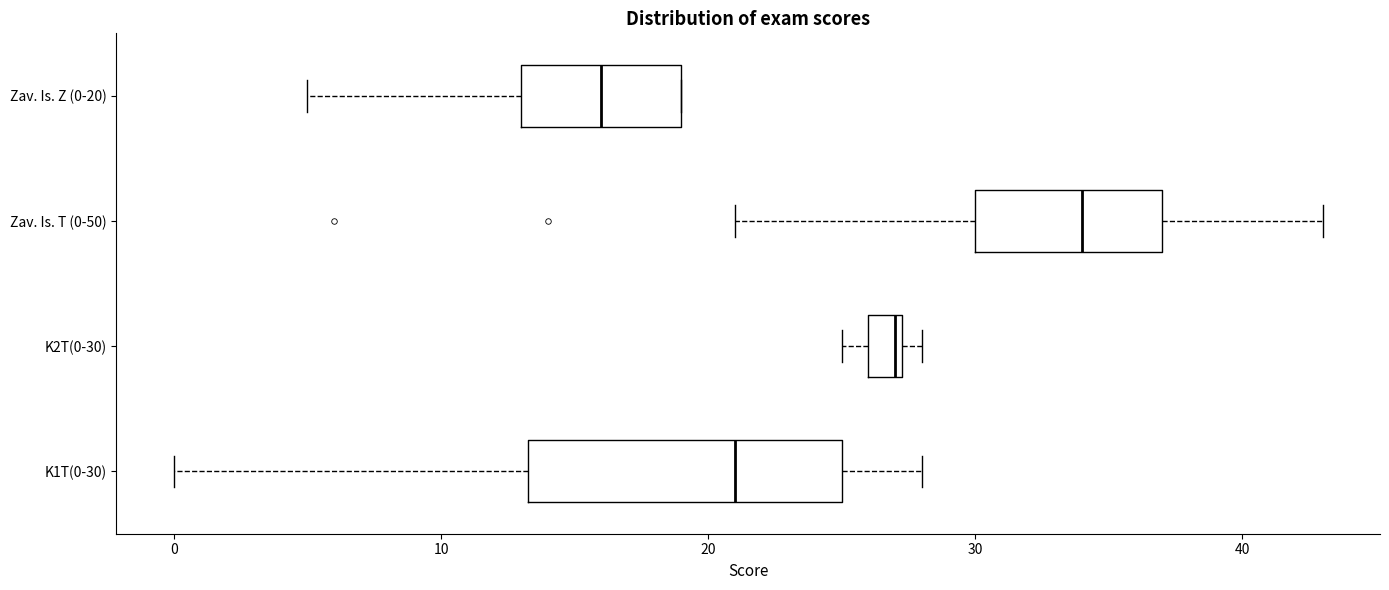

Comparing the boxes themselves (not the whiskers), which one is the widest?

K1T(0-30)